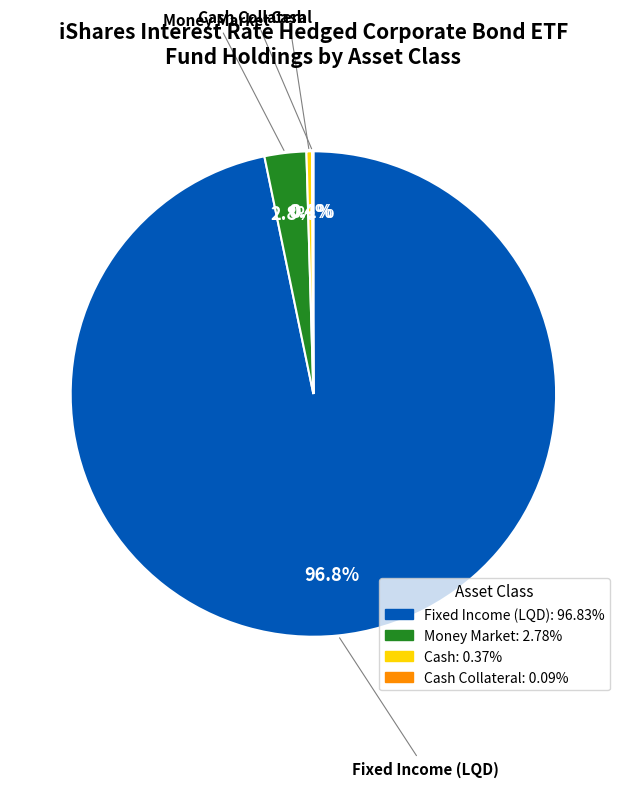

Does any single category account for the majority?

Yes